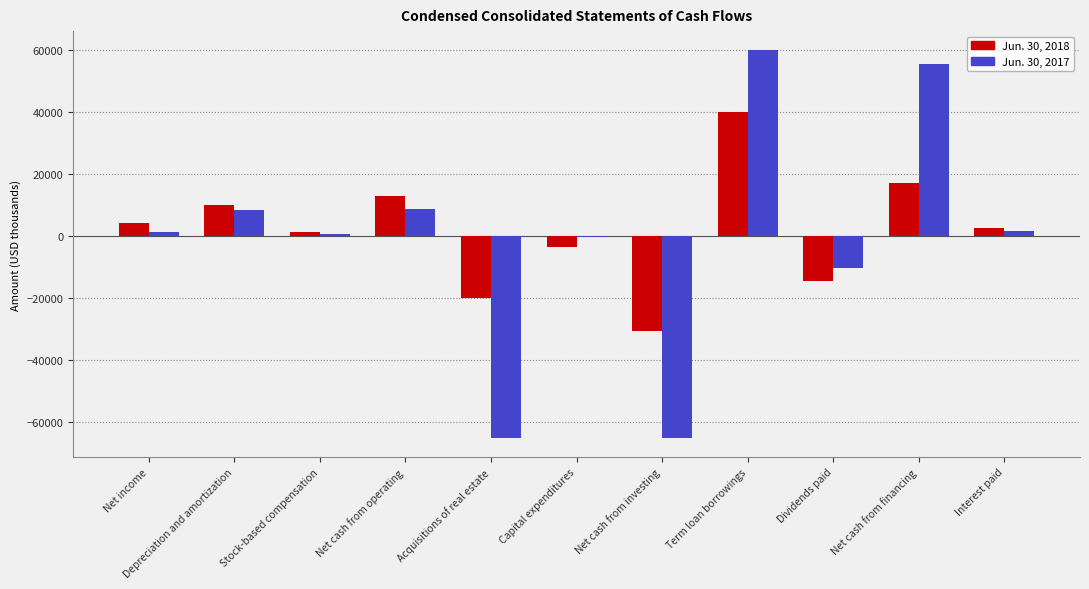

The value of Jun. 30, 2018 at Net cash from investing is -49411. True or false?

False